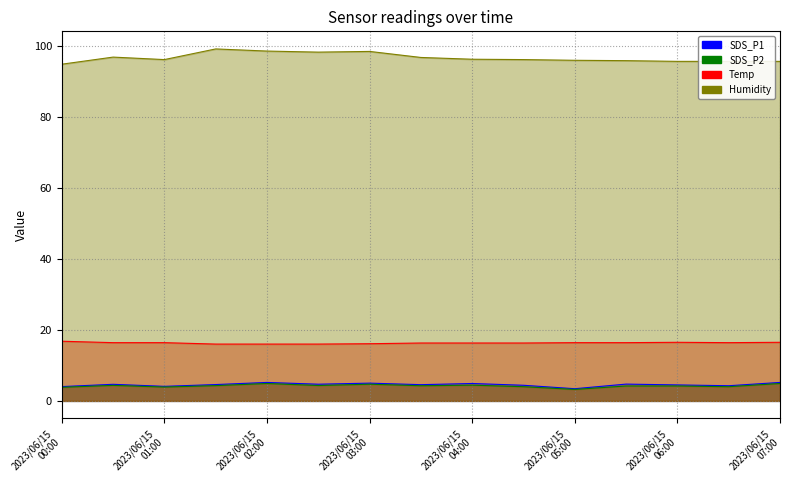

What is the value of the SDS_P1 point at the 6th from the left?

4.7